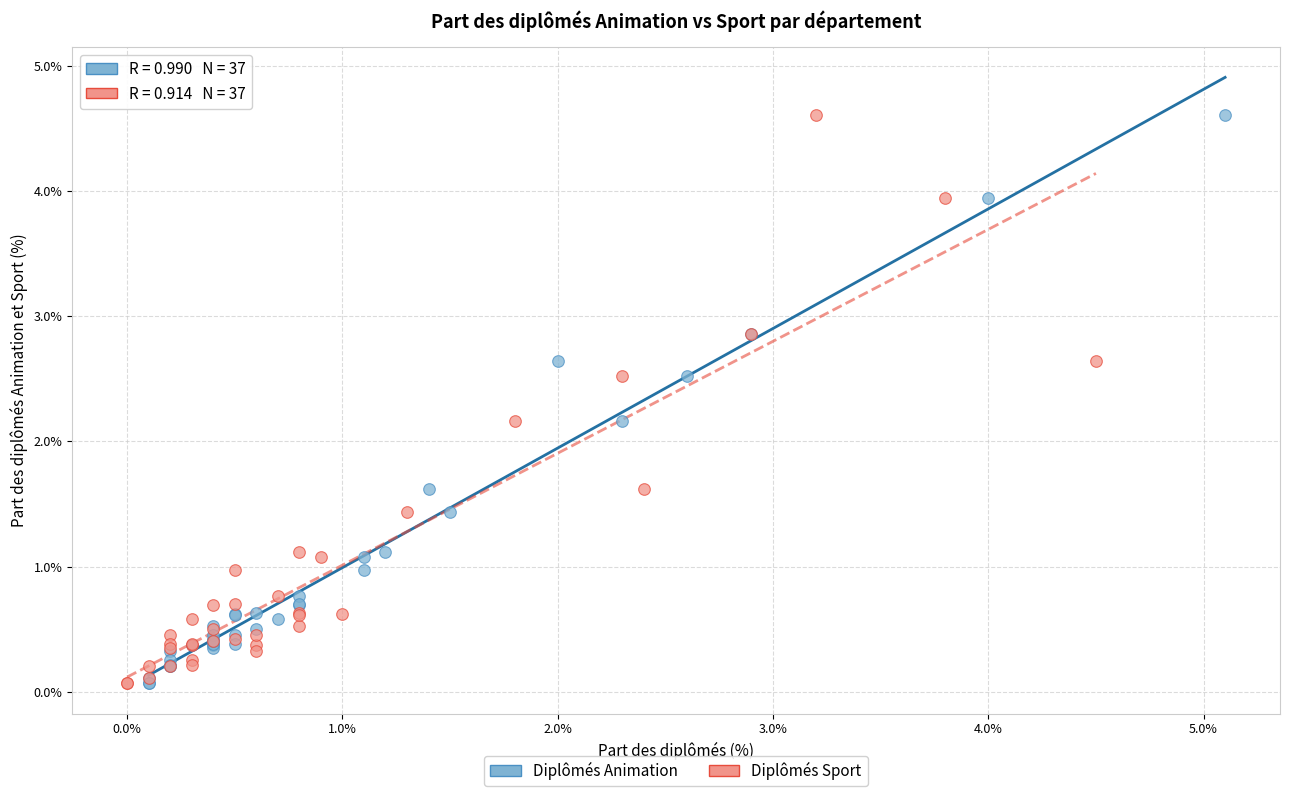

What are all the series names shown in the legend?

Diplômés Animation, Diplômés Sport